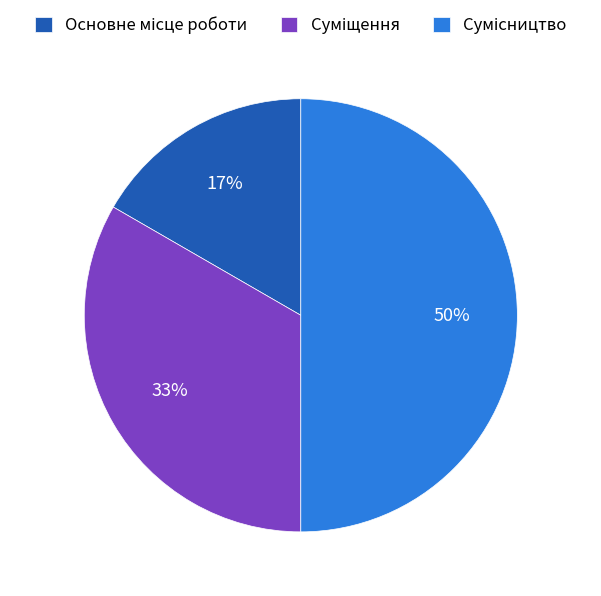

To the nearest percent, what is the average slice percentage?

33%